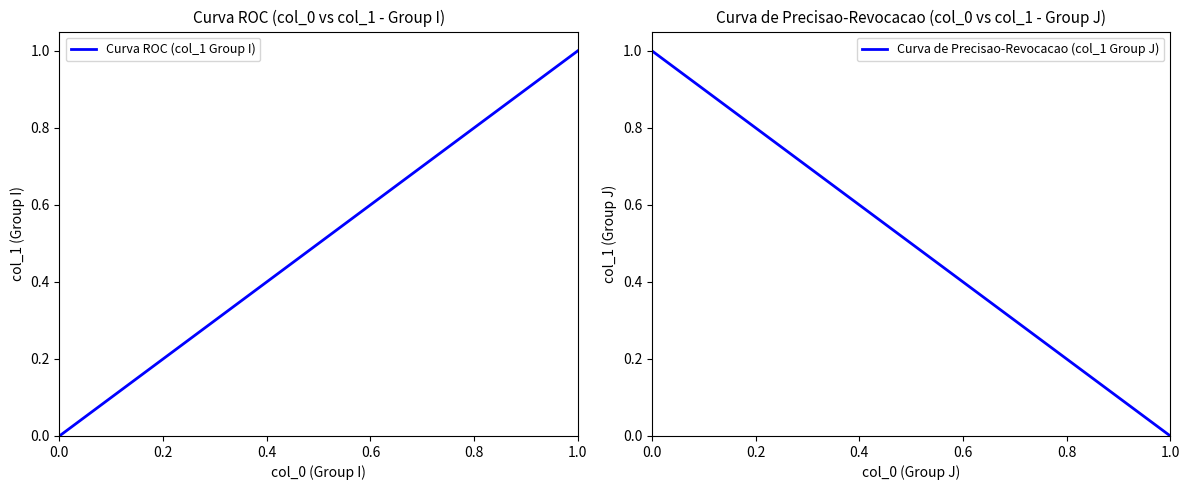

Which category has the lowest value in the Curva de Precisao-Revocacao (col_1 Group J) series?

1.0